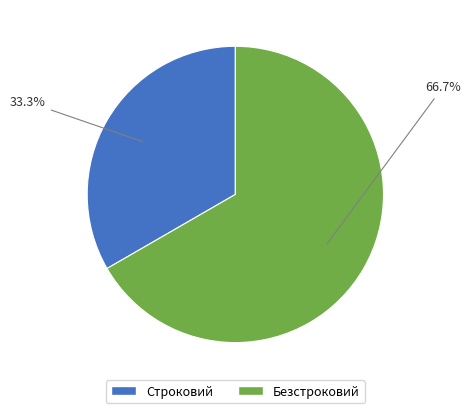

What is the ratio of the value at Безстроковий to the value at Строковий?

2.0